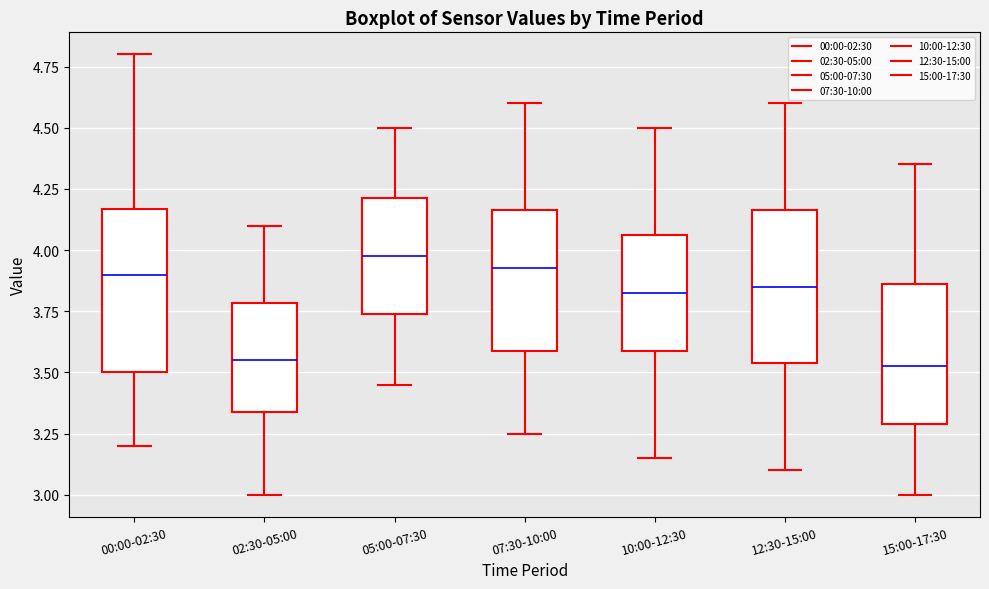

Where is the lower edge of the box for 05:00-07:30 on the y-axis? The values are not printed on the chart, so give them approximately, as read against the axis.

3.75